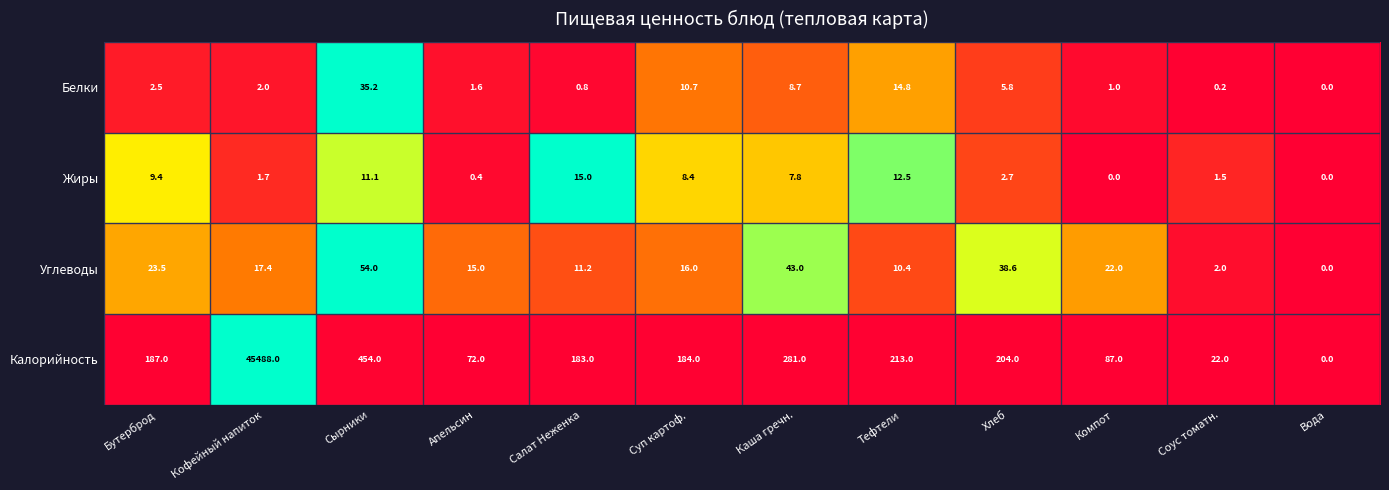

Is it true that Жиры equals 0.2 at Апельсин?

False